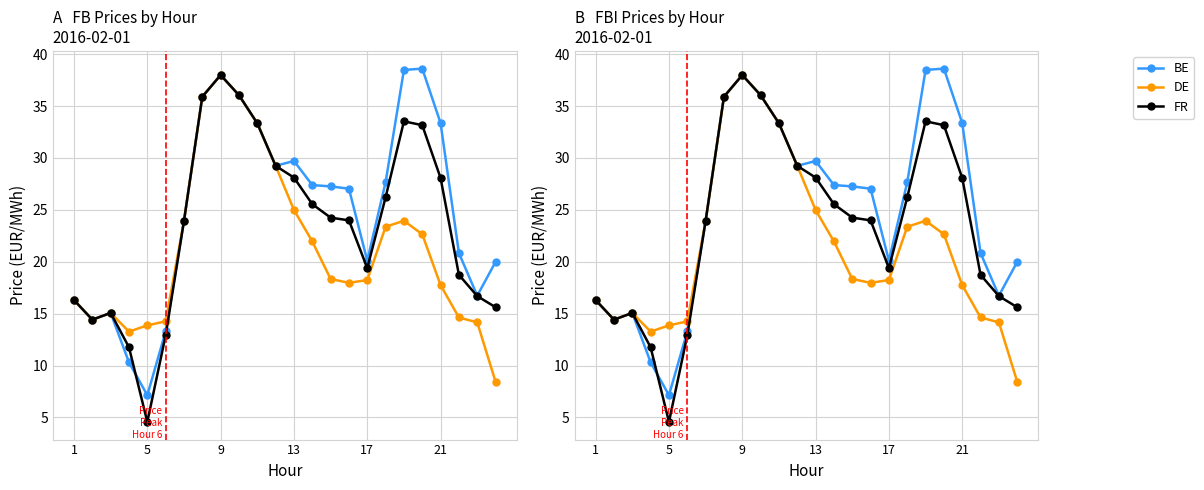

What is the value of the FBI BE point at the 12th from the left?

29.2